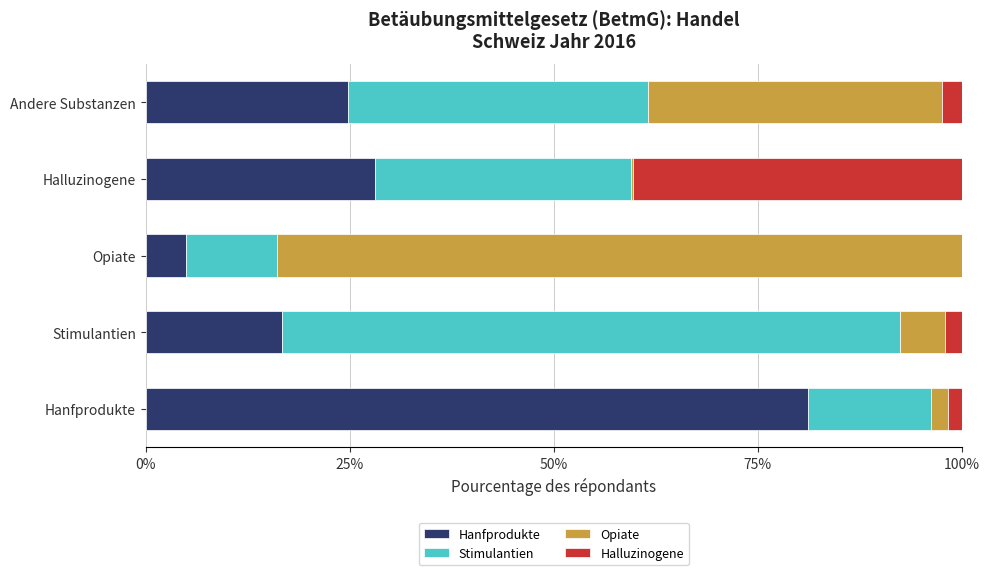

What is the total value across all series at Stimulantien?

100.0